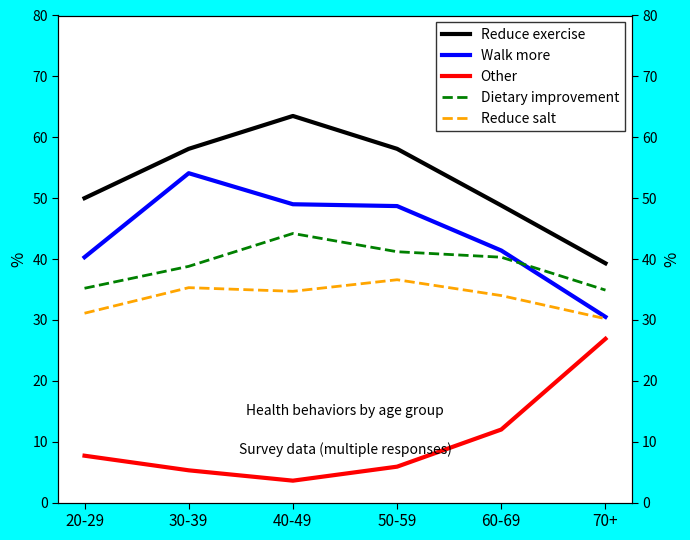

What is the value of the Reduce exercise point at the 2nd from the left?

58.1